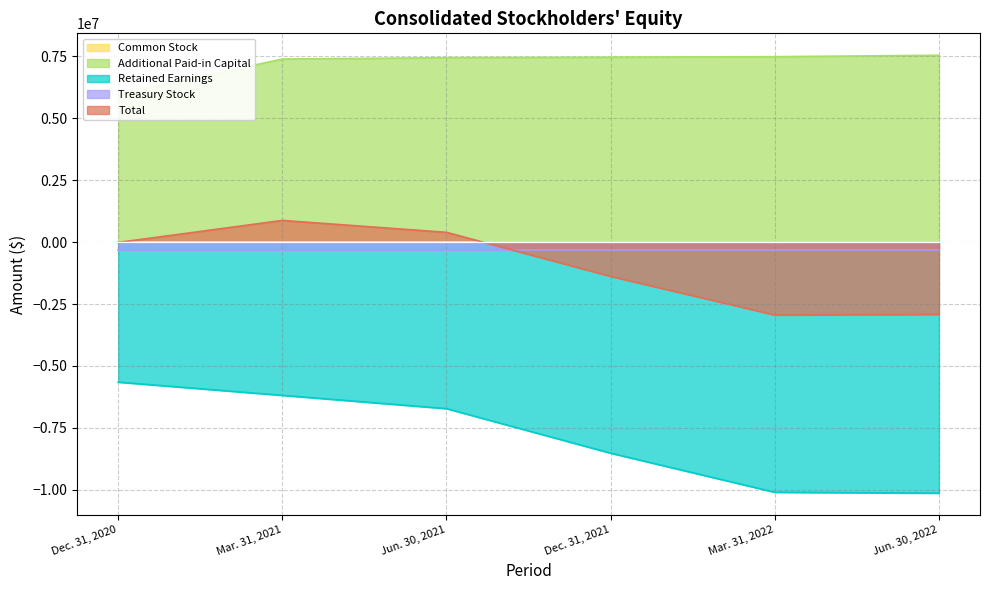

What is the approximate value of Additional Paid-in Capital at Mar. 31, 2022, to the nearest 10?

7489260